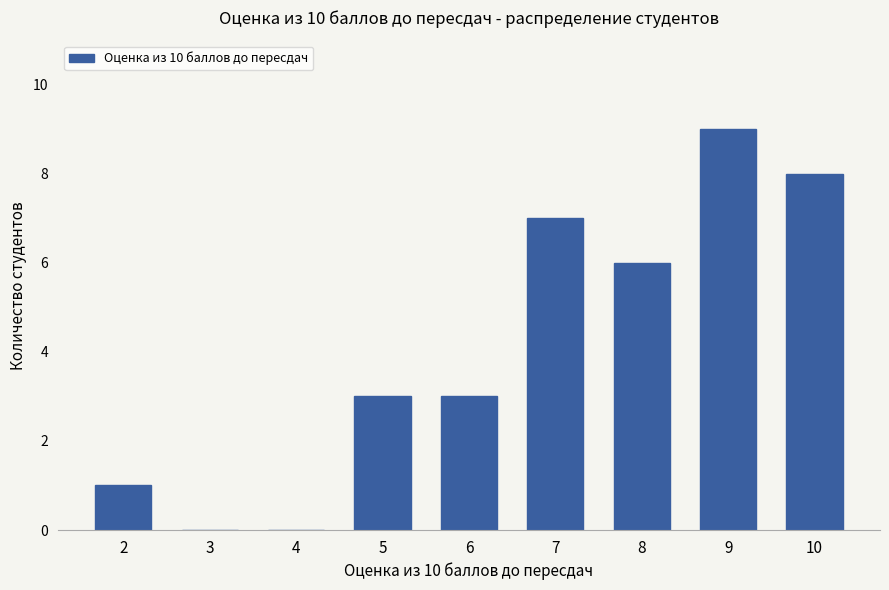

How many values are between 1 and 7?

5